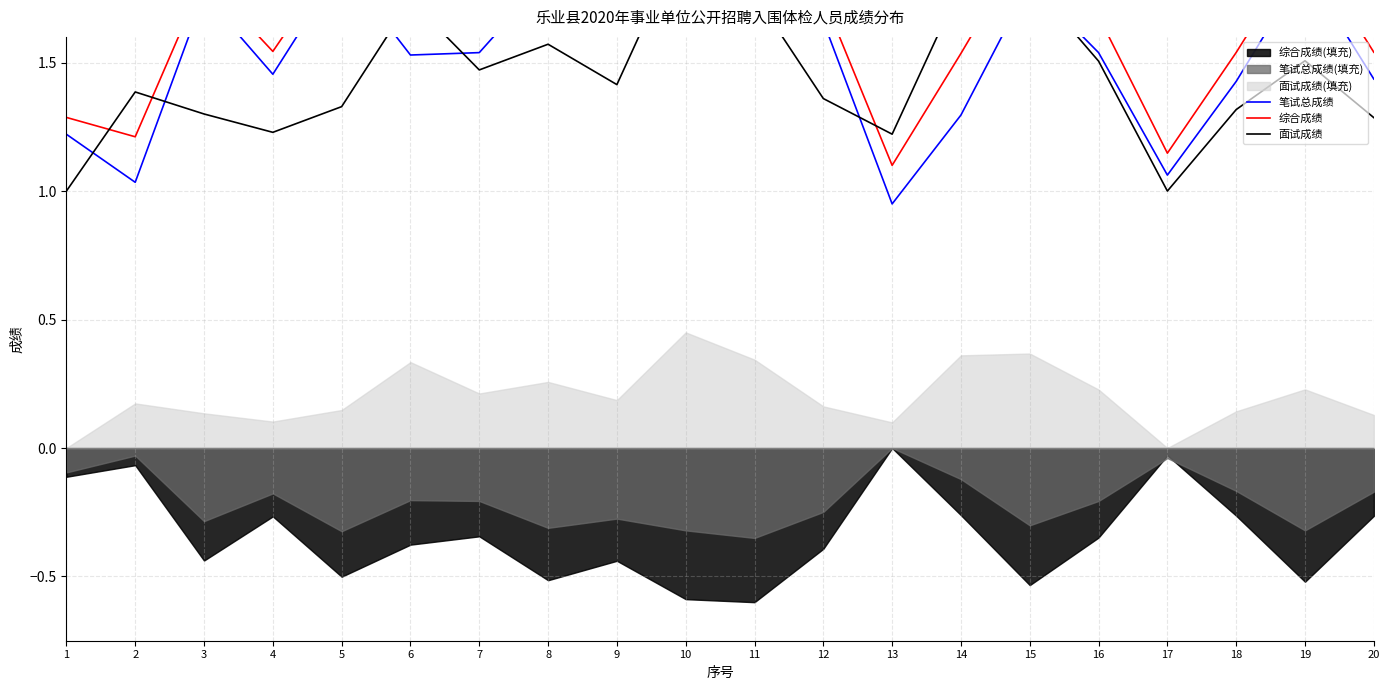

At how many categories does at least one series exceed 1?

20